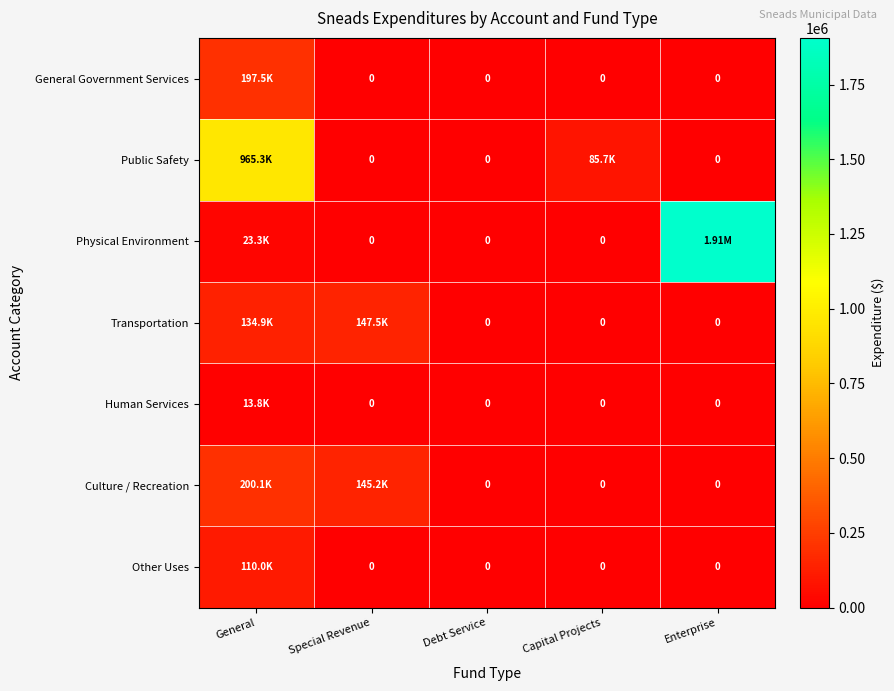

What is the average value of the Other Uses series?

21993